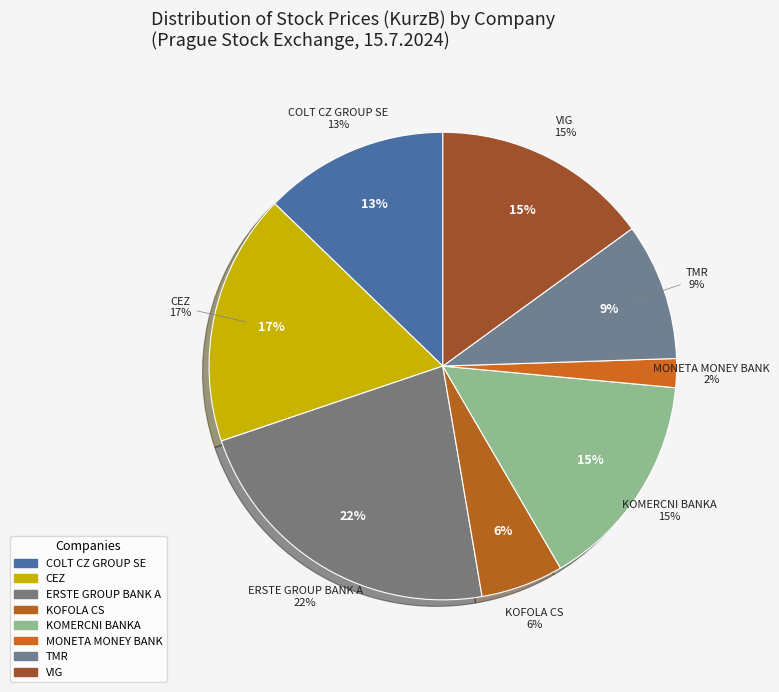

Is there any slice that represents more than half of the pie?

No